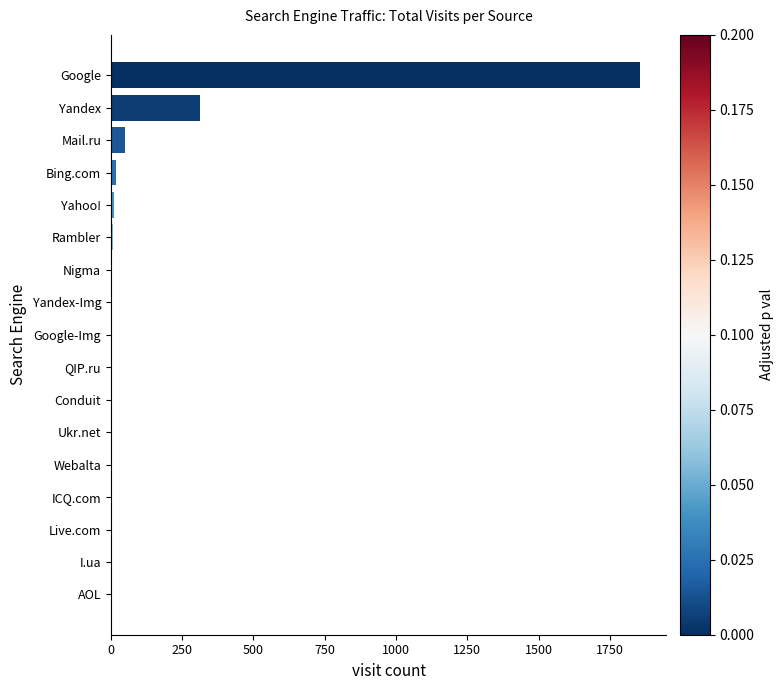

Which has a higher value, Yahoo! or Google?

Google